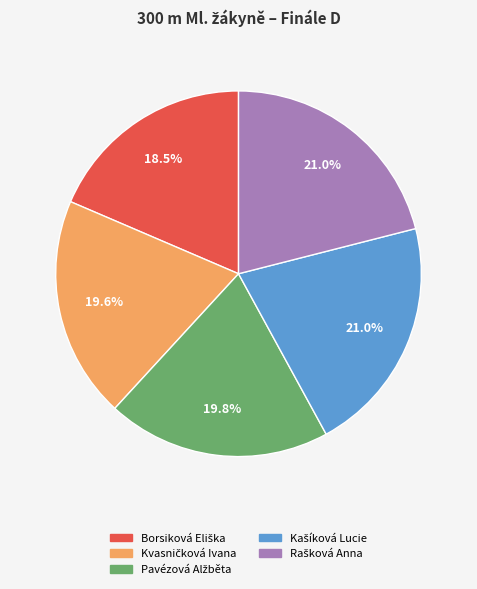

Does any single category account for the majority?

No